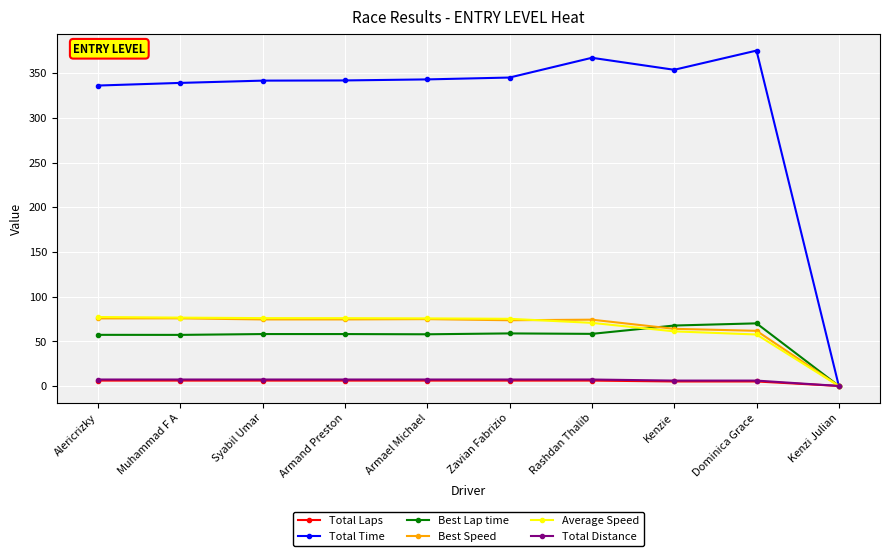

Is it true that Average Speed equals 75.8 at Armand Preston?

True